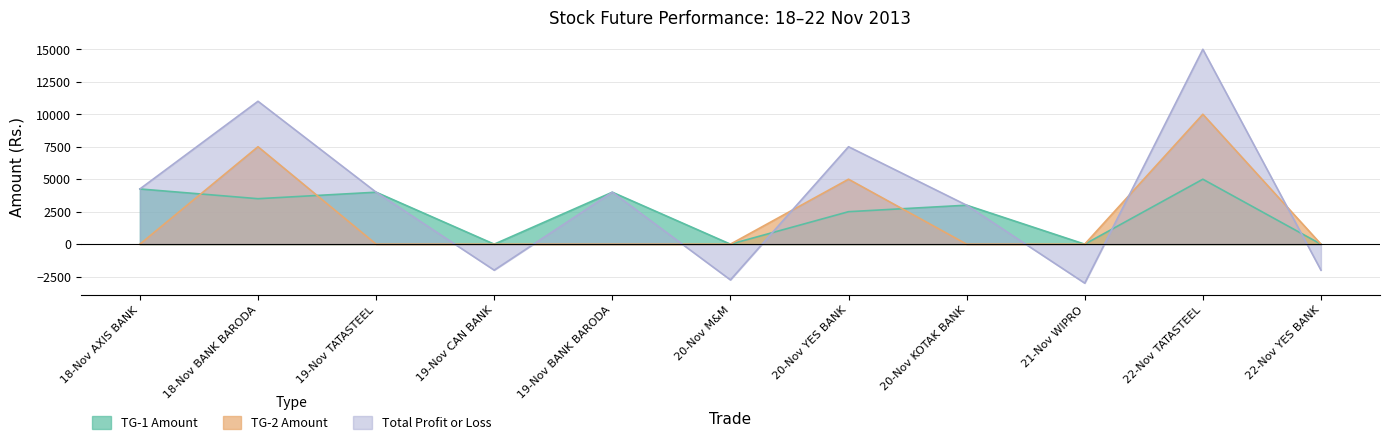

Reading left to right, list all the values displayed in this chart.

TG-1 Amount: 18-Nov AXIS BANK=4250	18-Nov BANK BARODA=3500	19-Nov TATASTEEL=4000	19-Nov CAN BANK=0	19-Nov BANK BARODA=4000	20-Nov M&M=0	20-Nov YES BANK=2500	20-Nov KOTAK BANK=3000	21-Nov WIPRO=0	22-Nov TATASTEEL=5000	22-Nov YES BANK=0
TG-2 Amount: 18-Nov AXIS BANK=0	18-Nov BANK BARODA=7500	19-Nov TATASTEEL=0	19-Nov CAN BANK=0	19-Nov BANK BARODA=0	20-Nov M&M=0	20-Nov YES BANK=5000	20-Nov KOTAK BANK=0	21-Nov WIPRO=0	22-Nov TATASTEEL=10000	22-Nov YES BANK=0
Total Profit or Loss: 18-Nov AXIS BANK=4250	18-Nov BANK BARODA=11000	19-Nov TATASTEEL=4000	19-Nov CAN BANK=-2000	19-Nov BANK BARODA=4000	20-Nov M&M=-2750	20-Nov YES BANK=7500	20-Nov KOTAK BANK=3000	21-Nov WIPRO=-3000	22-Nov TATASTEEL=15000	22-Nov YES BANK=-2000